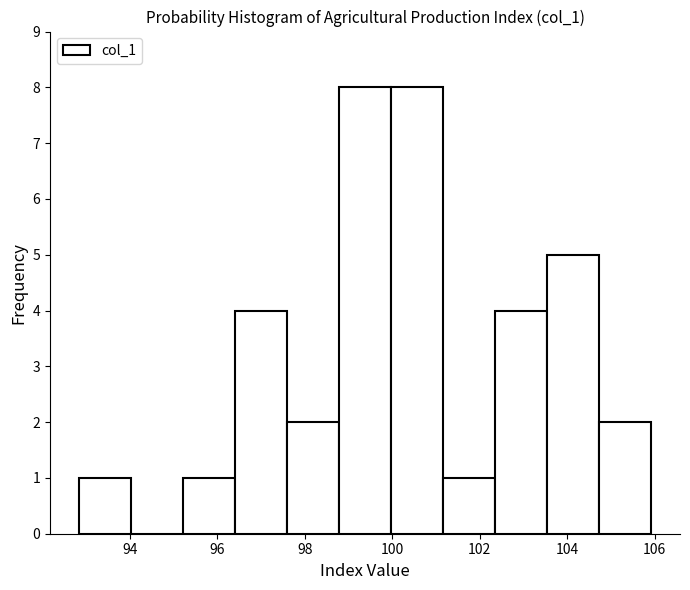

Reading left to right, list every bar in this chart as the range it spans on the x-axis followed by its height. Neither the bar edges nor the heights are printed on the chart, so give them approximately, as read against the axes.

92.8 to 94.0: 1
94.0 to 95.2: 0
95.2 to 96.4: 1
96.4 to 97.6: 4
97.6 to 98.8: 2
98.8 to 100.0: 8
100.0 to 101.2: 8
101.2 to 102.4: 1
102.4 to 103.6: 4
103.6 to 104.8: 5
104.8 to 106.0: 2